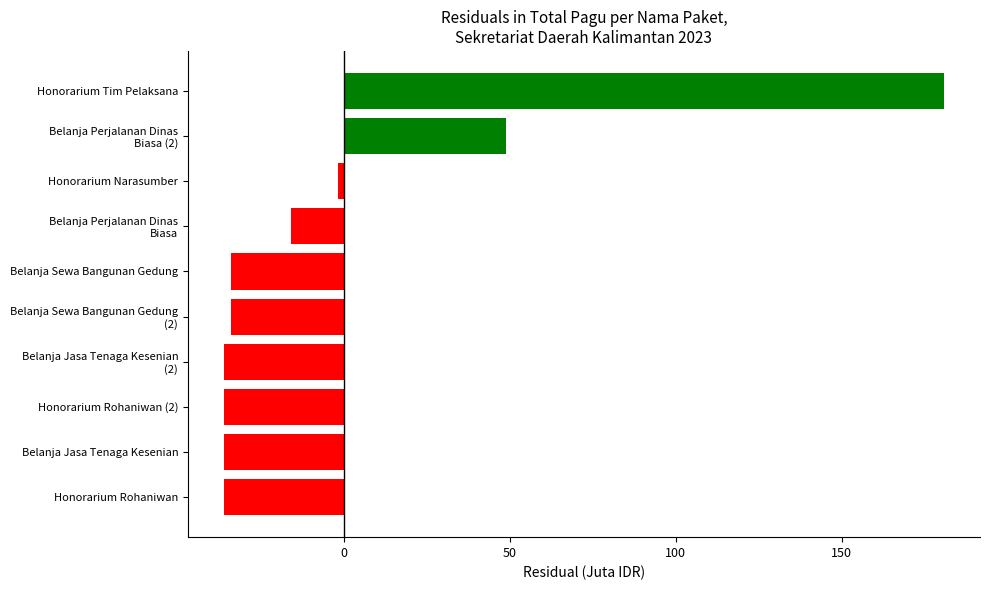

The chart shows a value of -34.0 at Belanja Sewa Bangunan Gedung. True or false?

True